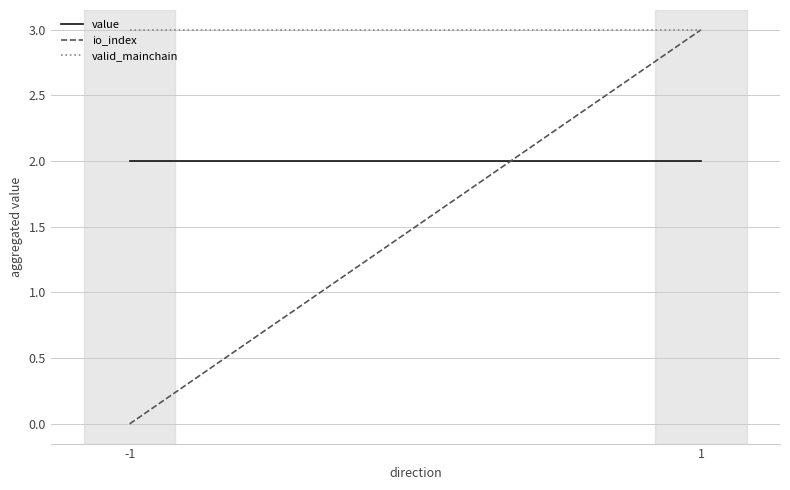

What are all the series names shown in the legend?

value, io_index, valid_mainchain